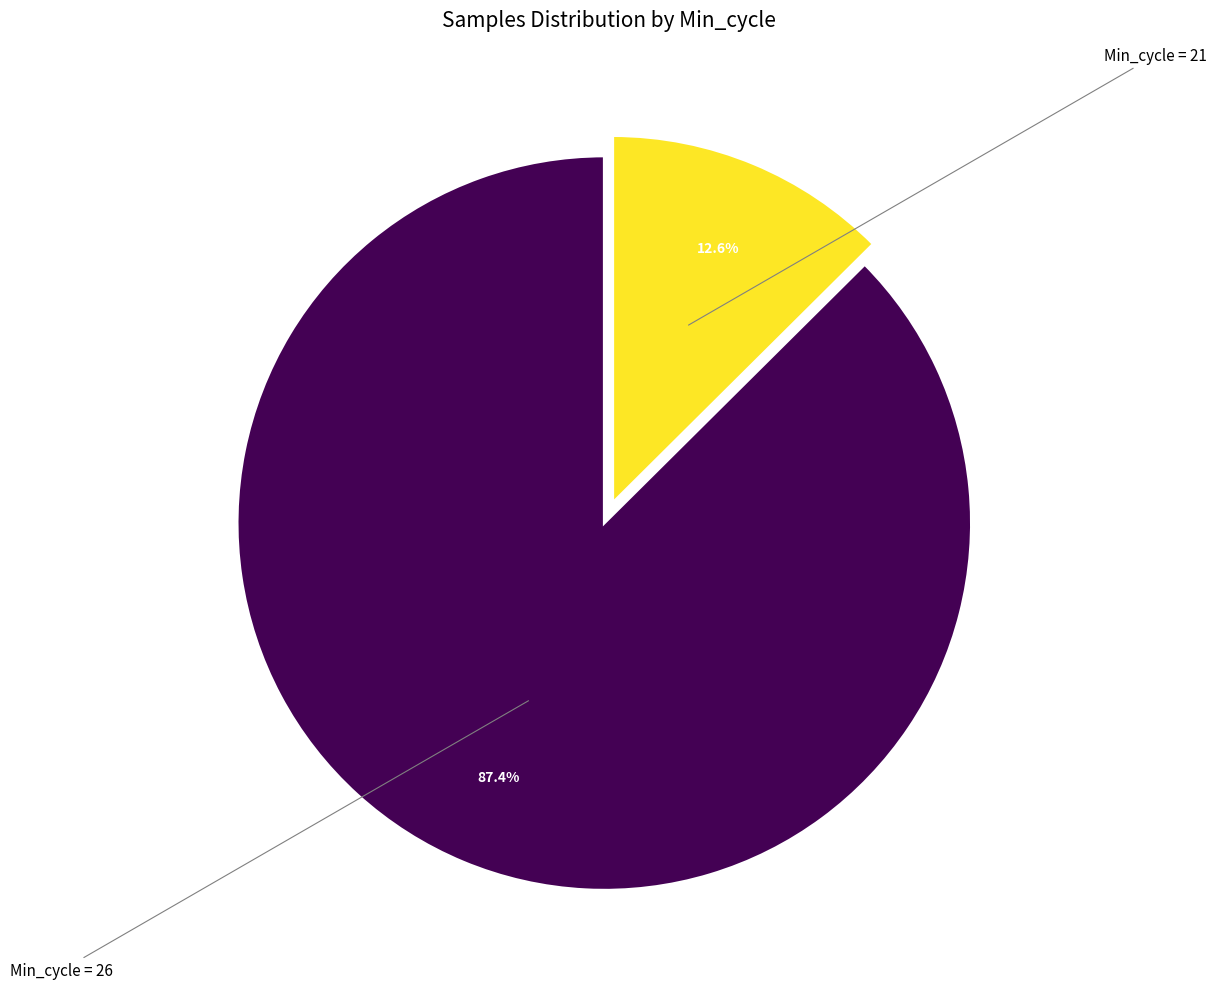

How many slices are in this pie chart?

2